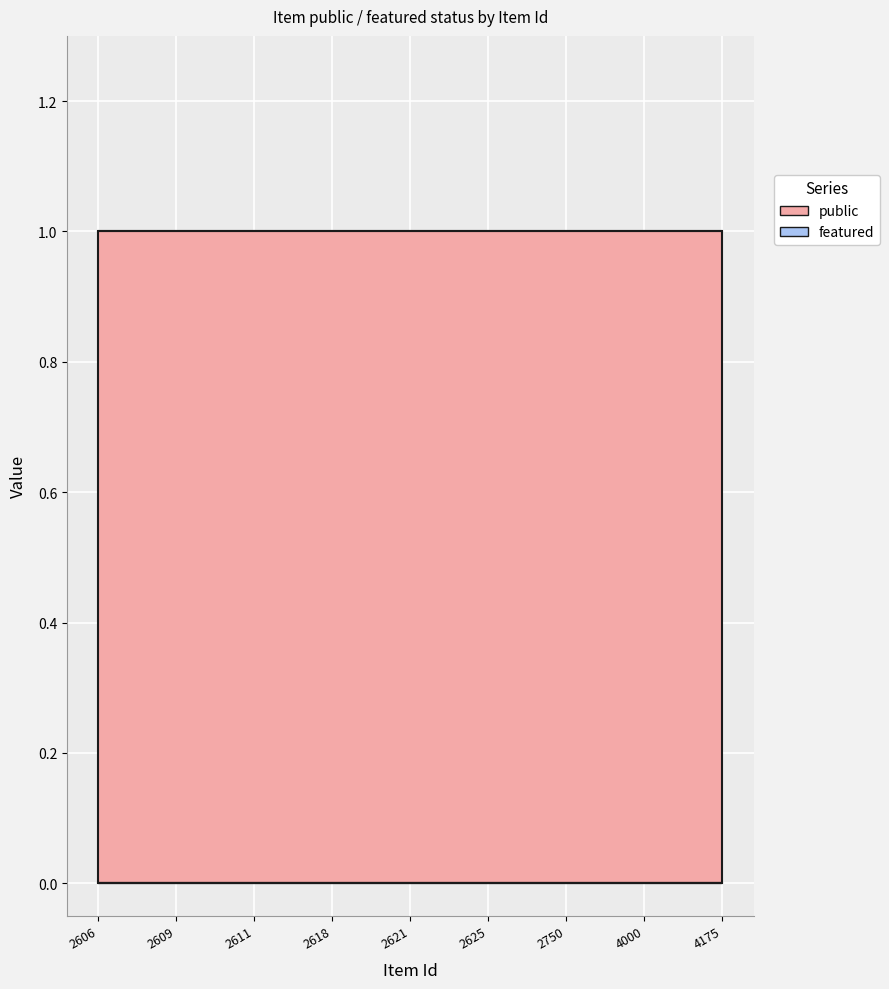

True or false: public and featured cross at least once.

False